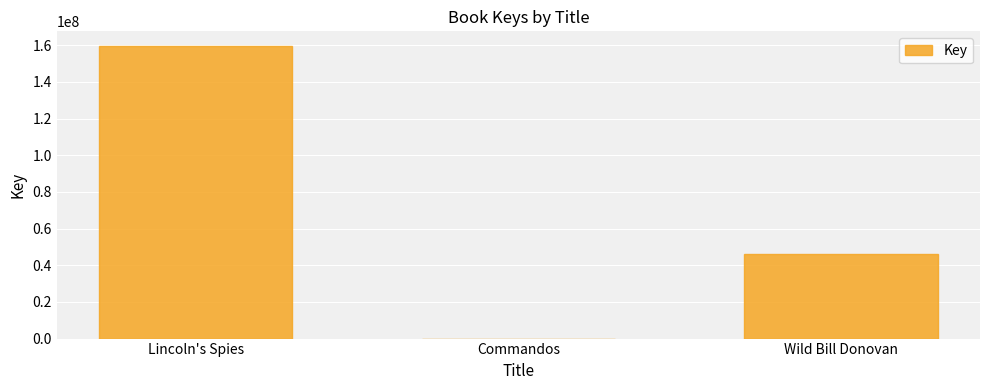

The chart shows a value of 46046078 at Wild Bill Donovan. True or false?

True